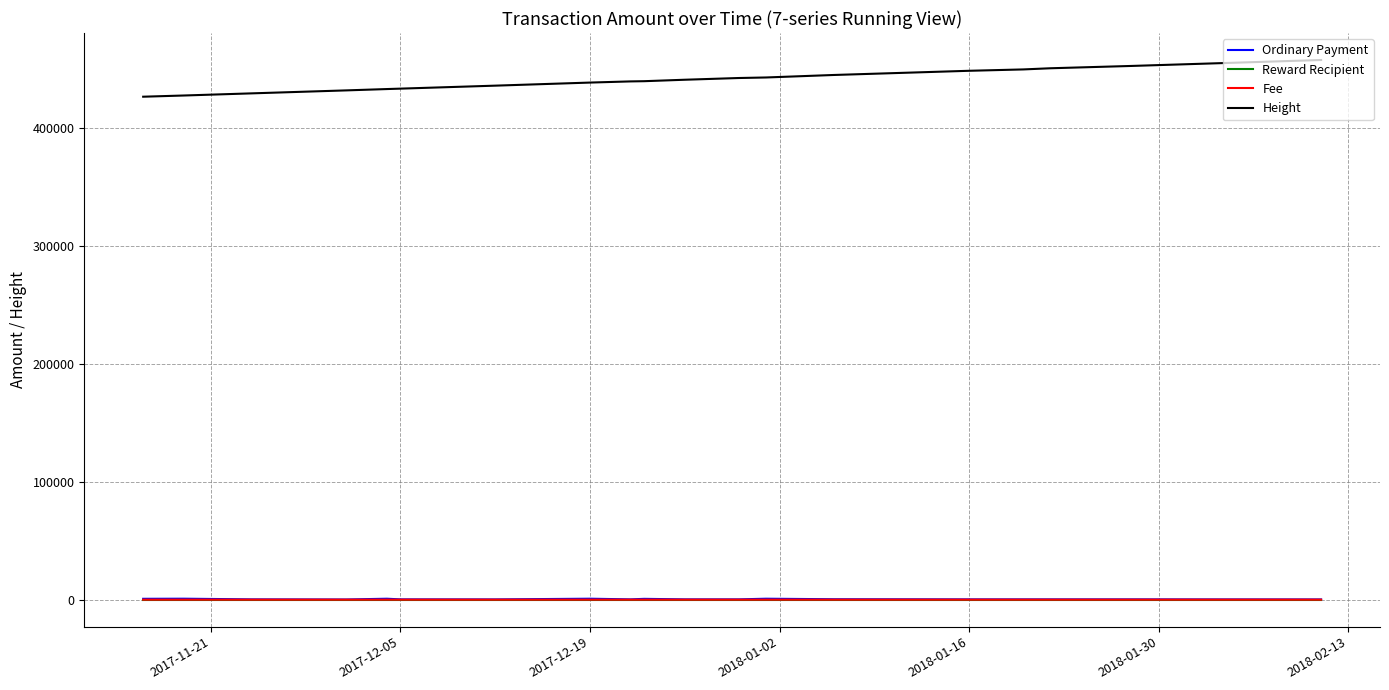

Which series has the widest spread of values?

Height